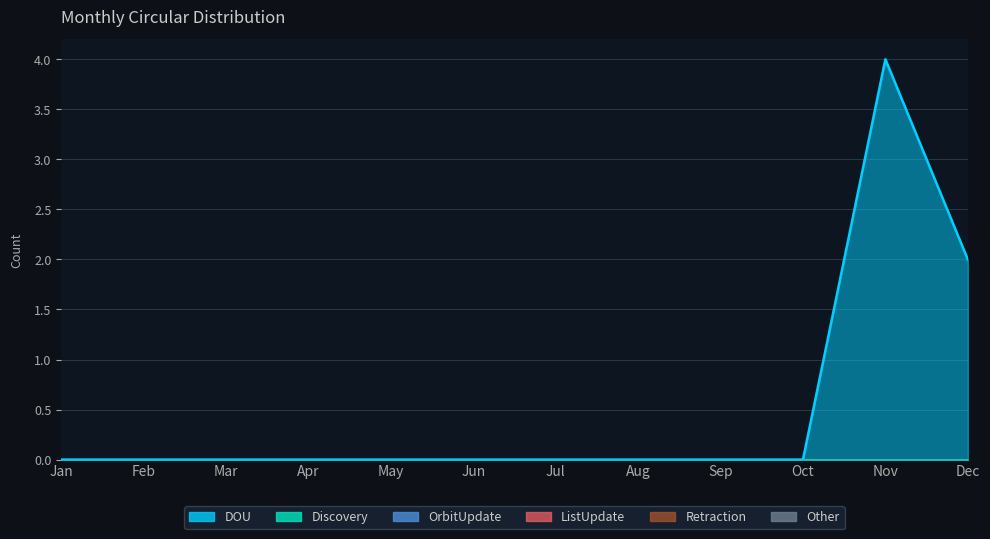

True or false: Discovery and Retraction cross at least once.

False